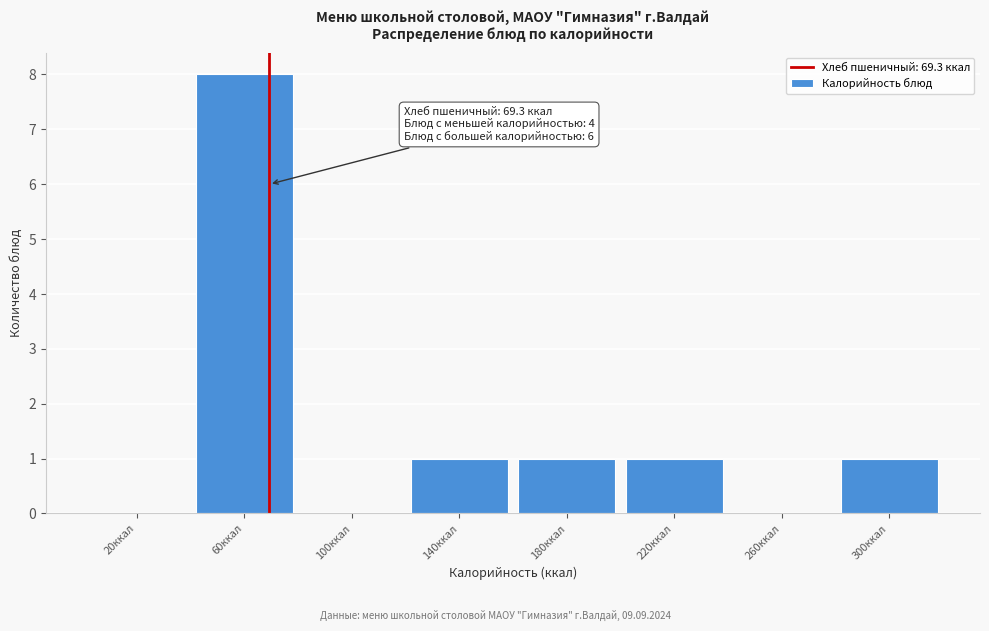

Over which range of the x-axis is the bar tallest?

40 to 80